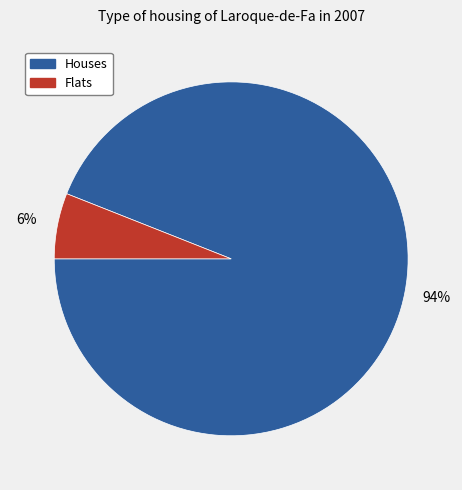

Does any single category account for the majority?

Yes